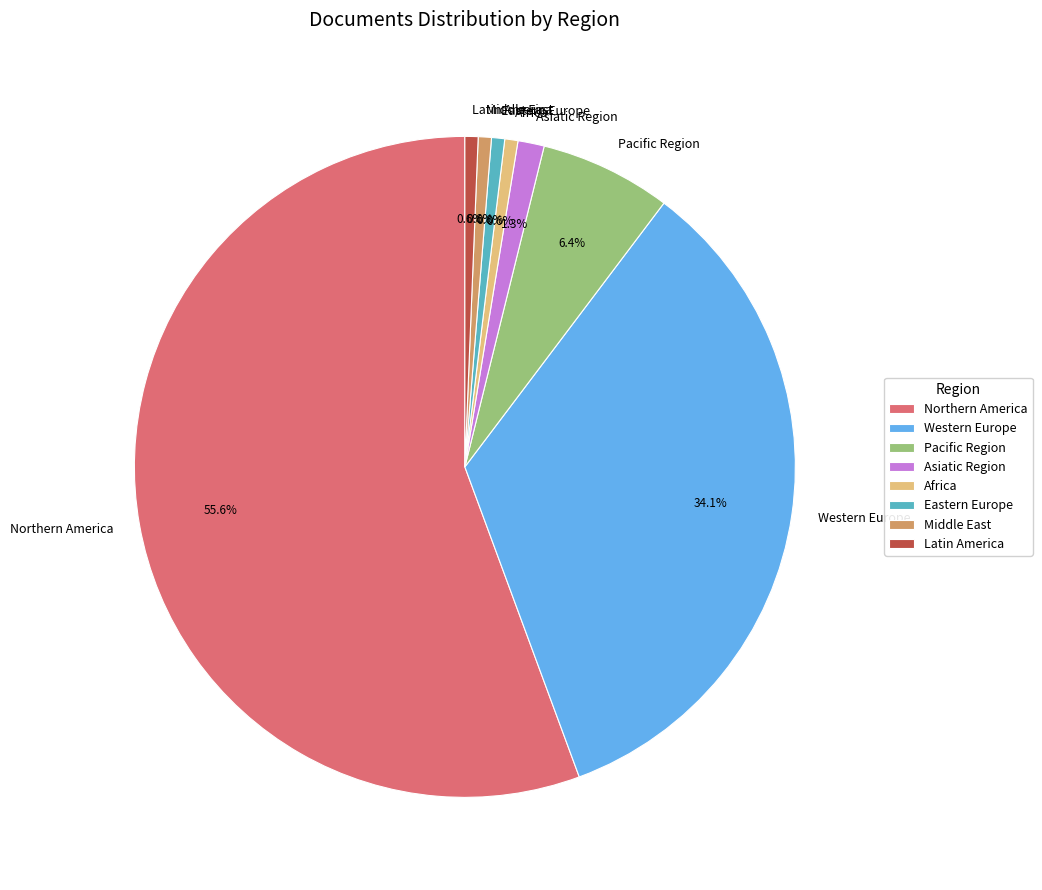

Combined, do Western Europe and Asiatic Region account for over 50%?

No